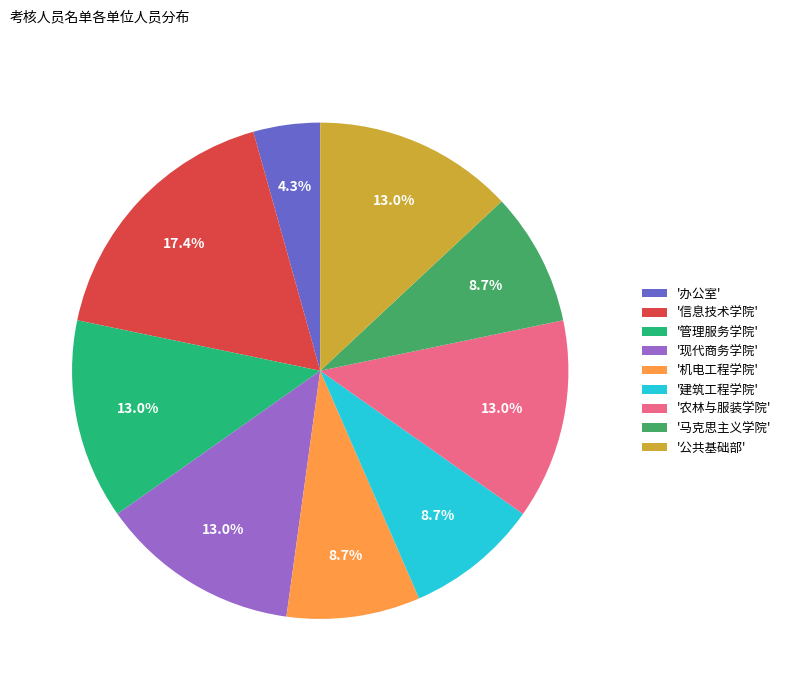

Is there a majority slice in this chart?

No